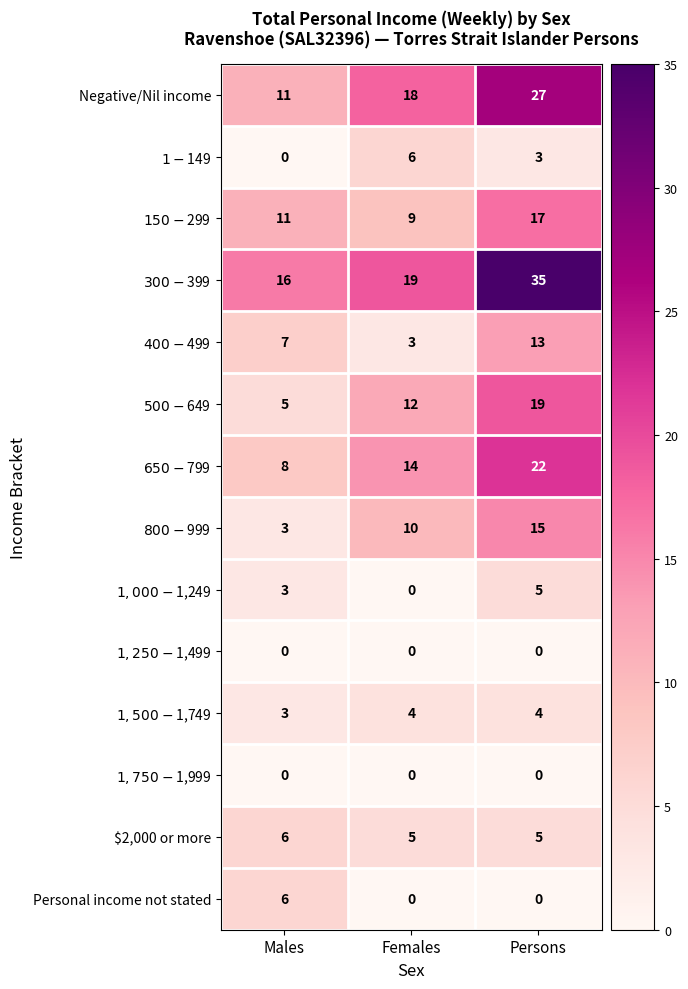

The value of Negative/Nil income at Persons is 27. True or false?

True